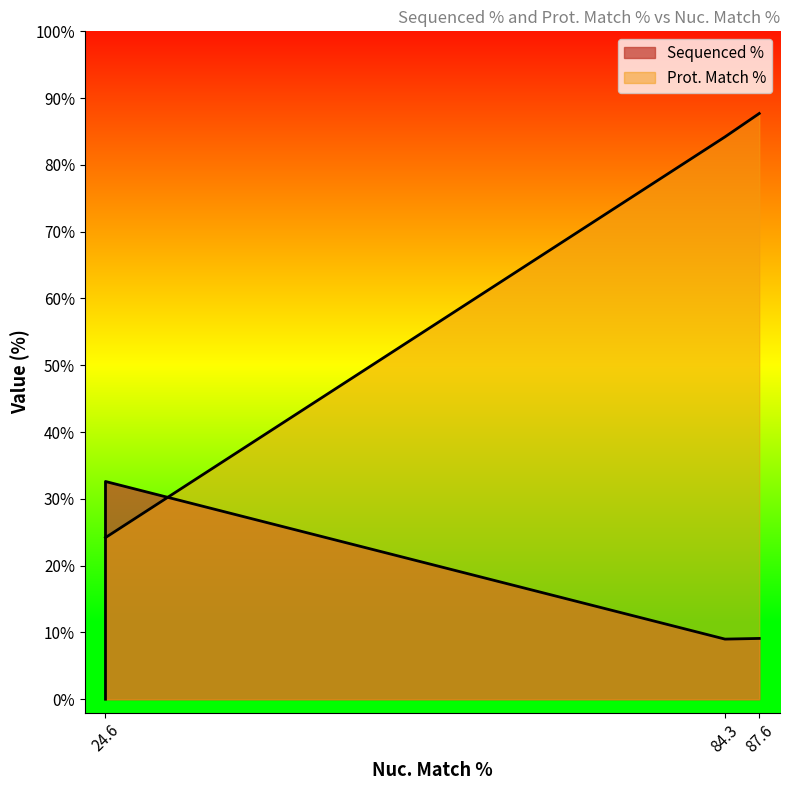

What is the greatest value displayed?

87.7